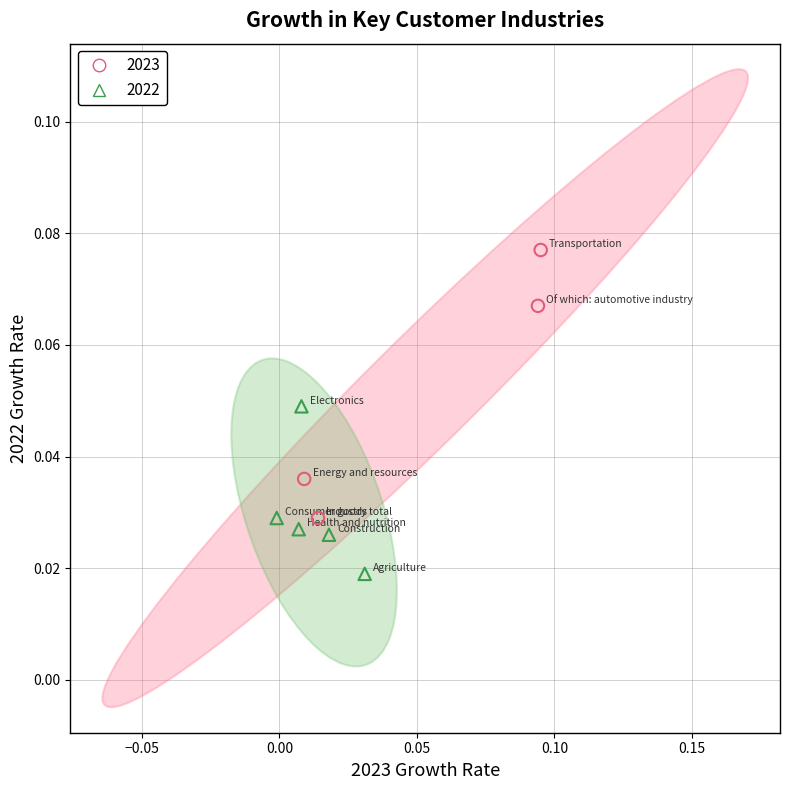

Which series has the largest Y range (max minus min)?

2023